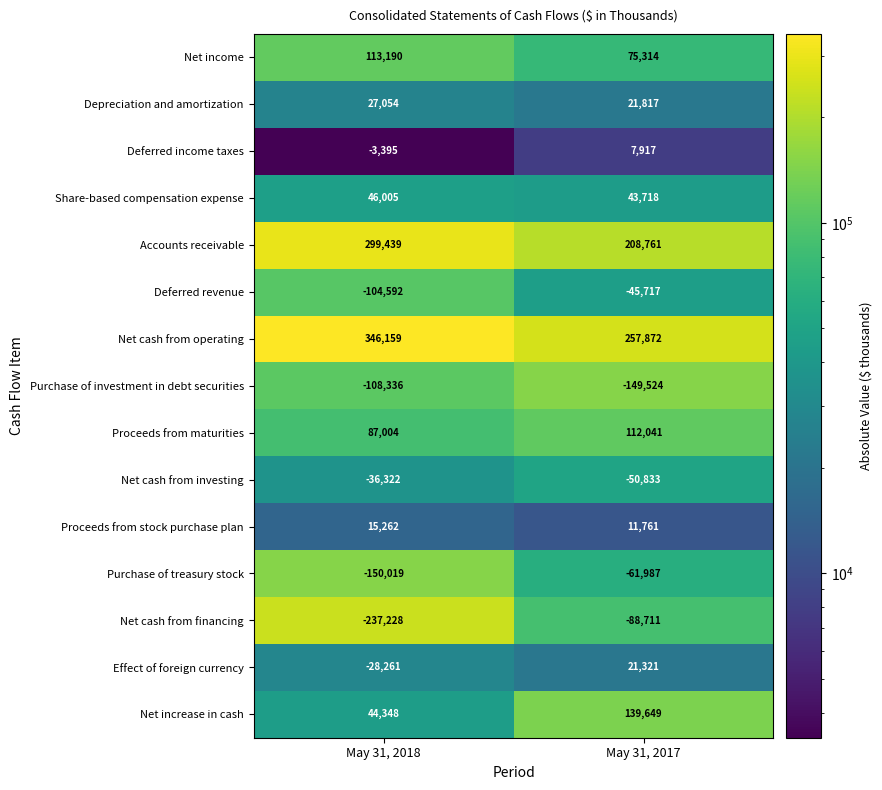

Rank the series at May 31, 2017 from lowest to highest value.

Purchase of investment in debt securities, Net cash from financing, Purchase of treasury stock, Net cash from investing, Deferred revenue, Deferred income taxes, Proceeds from stock purchase plan, Effect of foreign currency, Depreciation and amortization, Share-based compensation expense, Net income, Proceeds from maturities, Net increase in cash, Accounts receivable, Net cash from operating